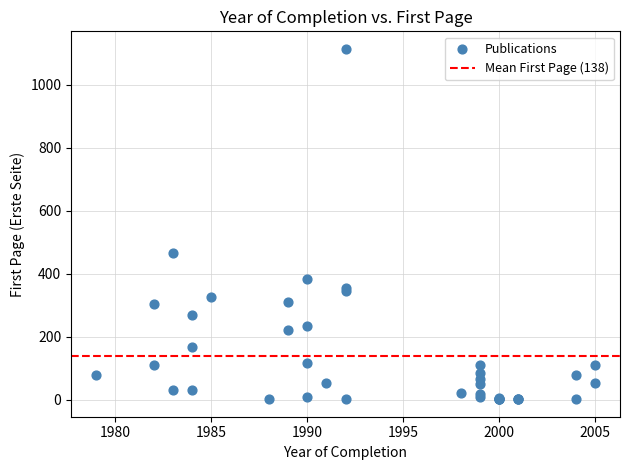

What Y value in the scatter plot is closest to 557?

467